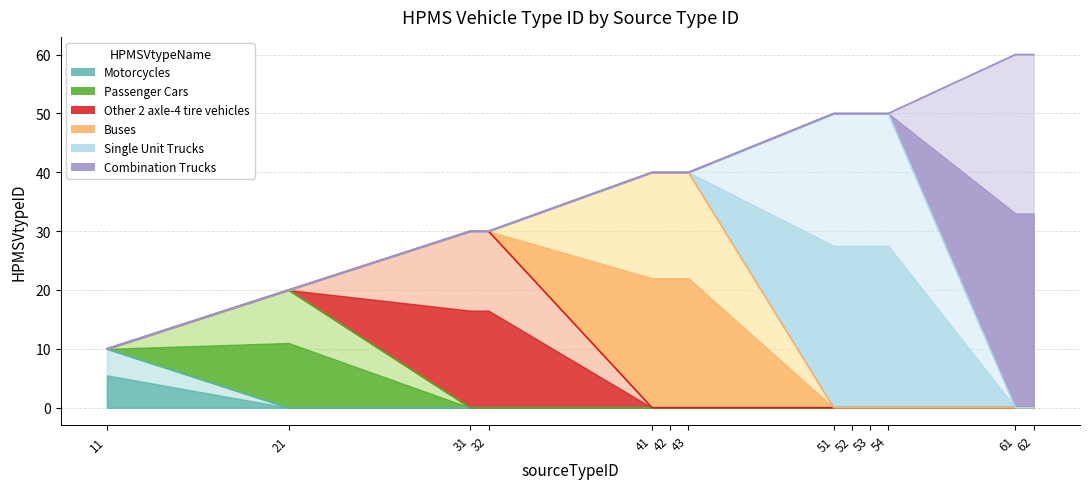

Where does the data first go above 40?

51